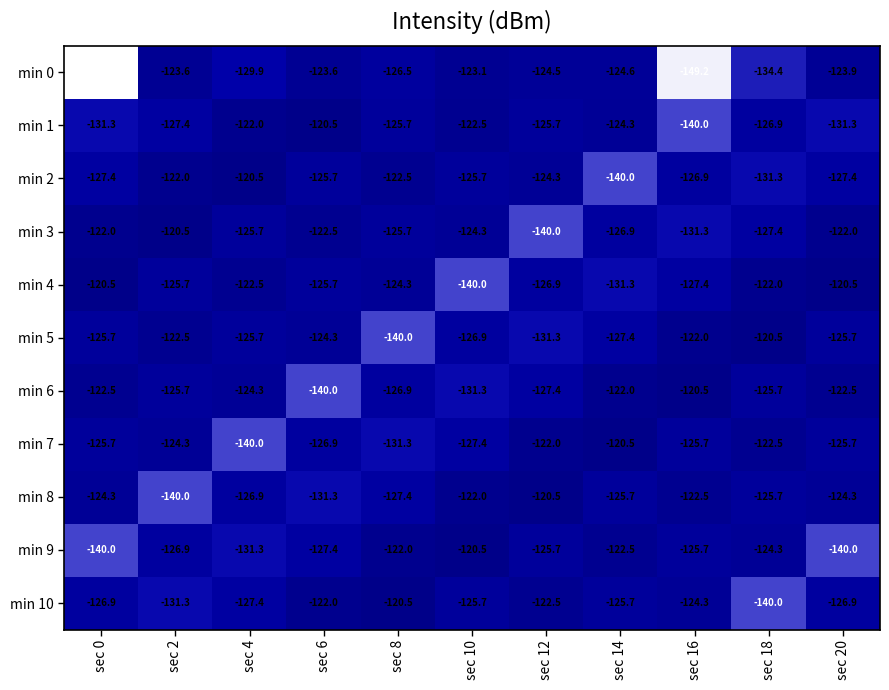

The min 9 series shows -125.7 at sec 12. True or false?

True